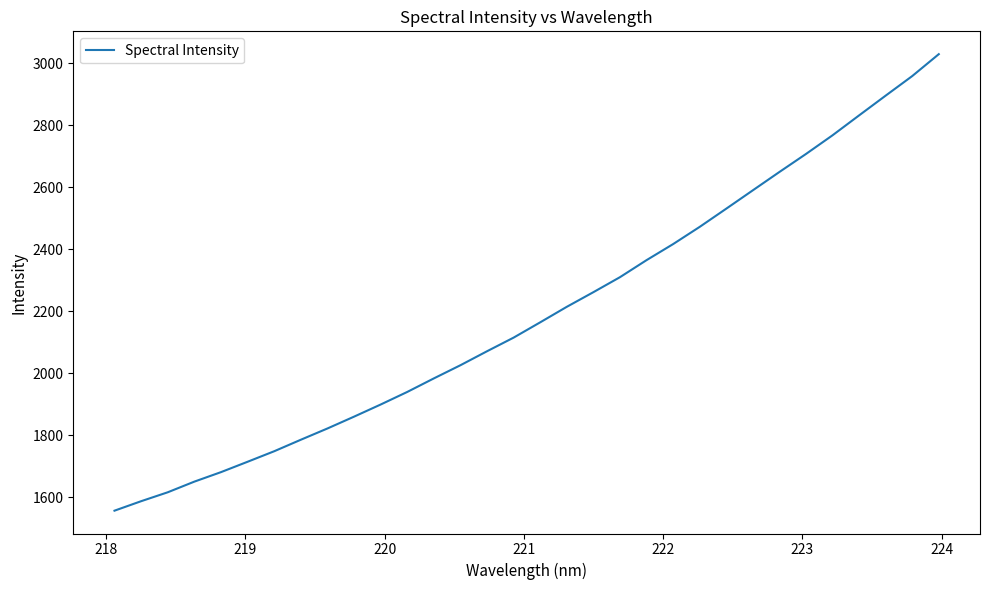

What is the greatest value displayed?

3030.1